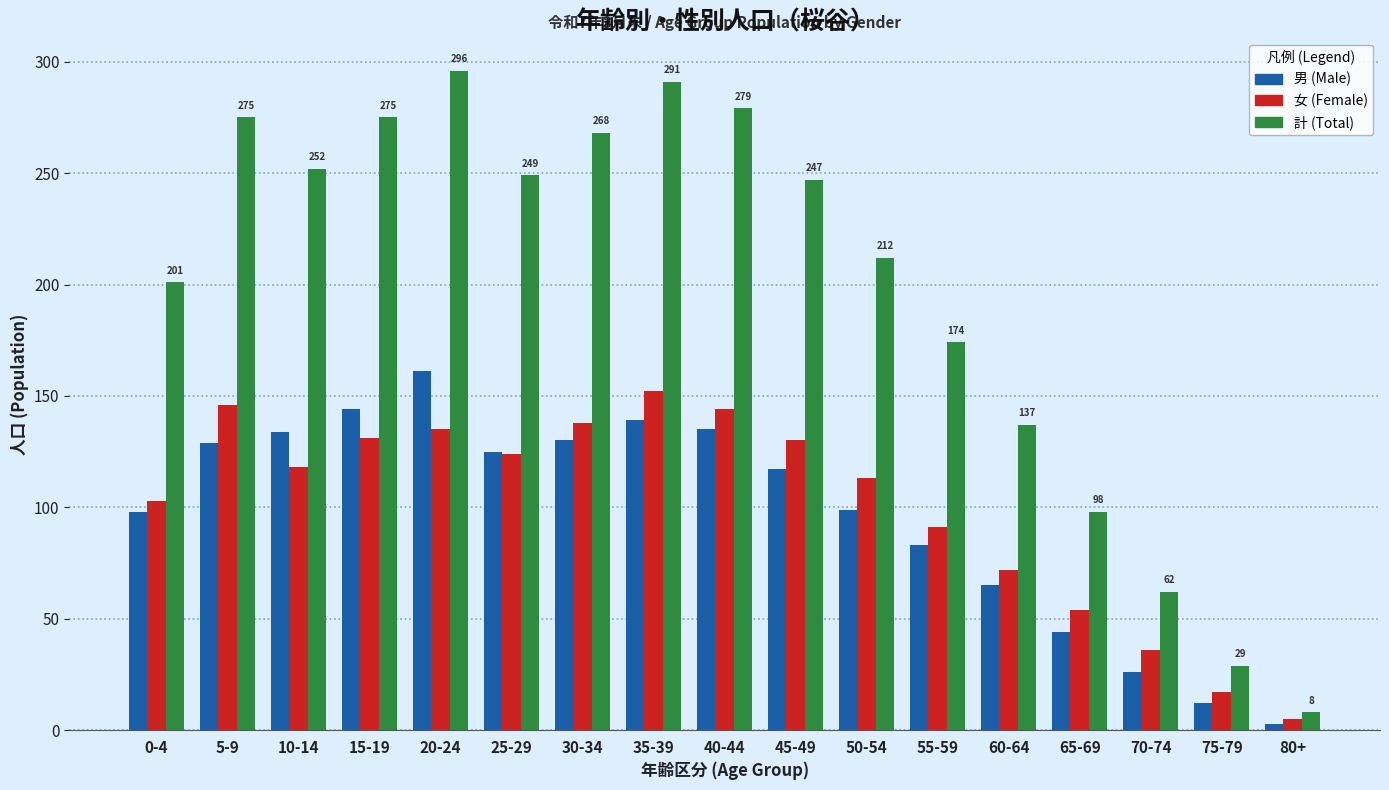

Which series has the widest spread of values?

計 (Total)